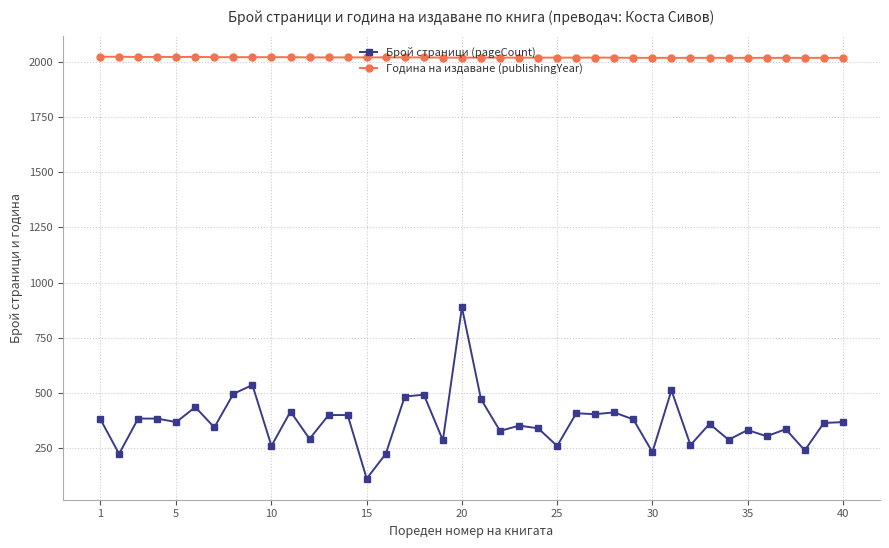

True or false: Година на издаване (publishingYear) and Брой страници (pageCount) cross at least once.

False